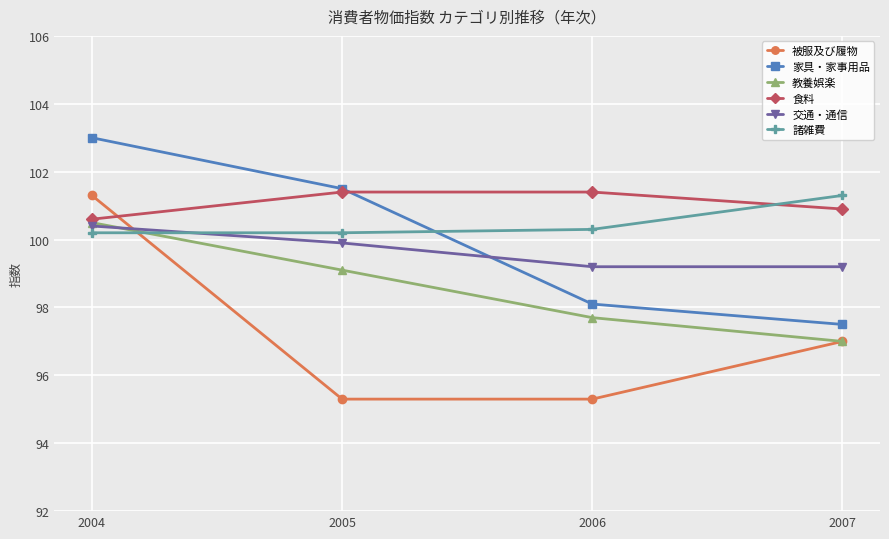

The value of 諸雑費 at 2006 is 100.3. True or false?

True